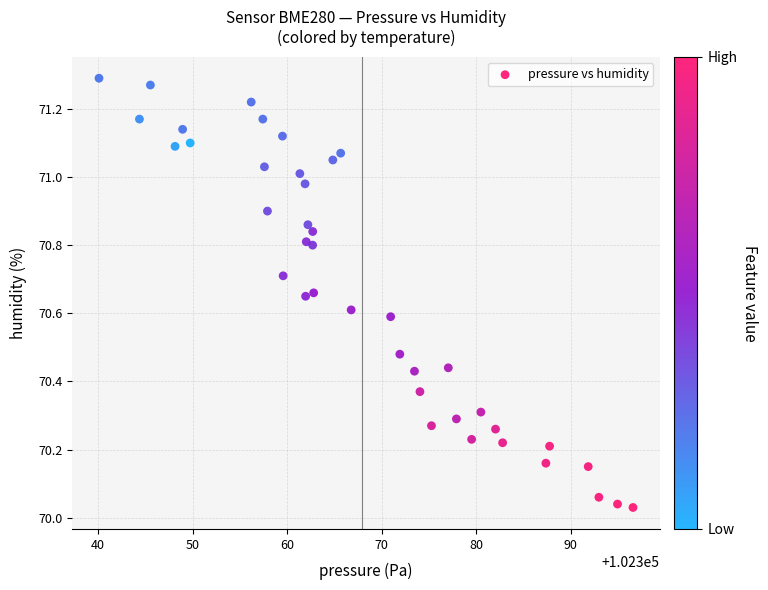

What is the range of X values (max minus min)?

56.5